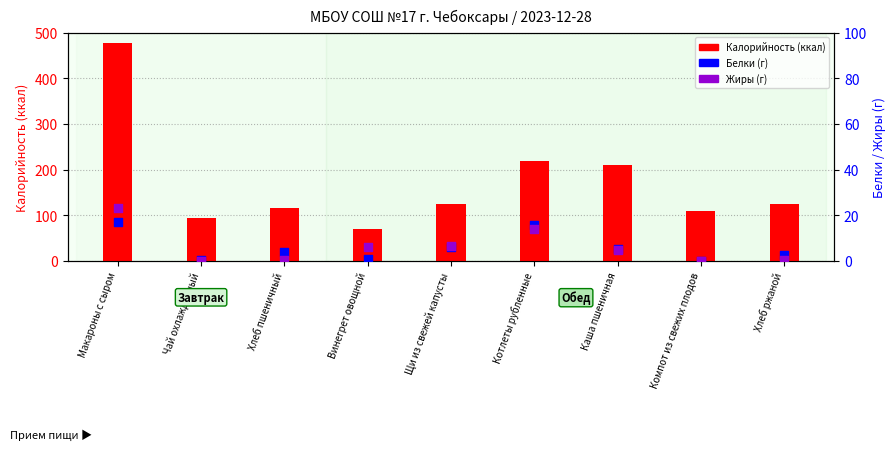

Which series contains the lowest Y value?

Жиры (г)